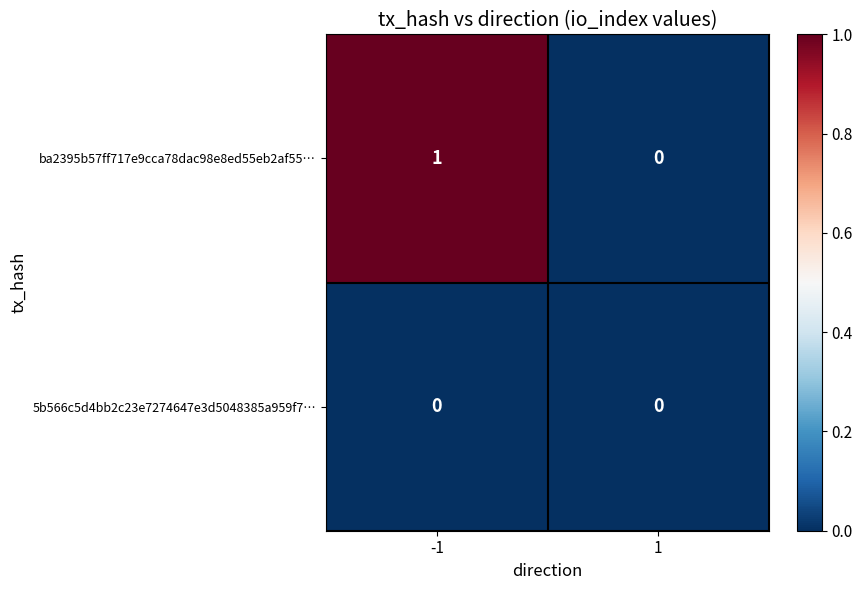

The value of ba2395b57ff717e9cca78dac98e8ed55eb2af55… at -1 is 1. True or false?

True